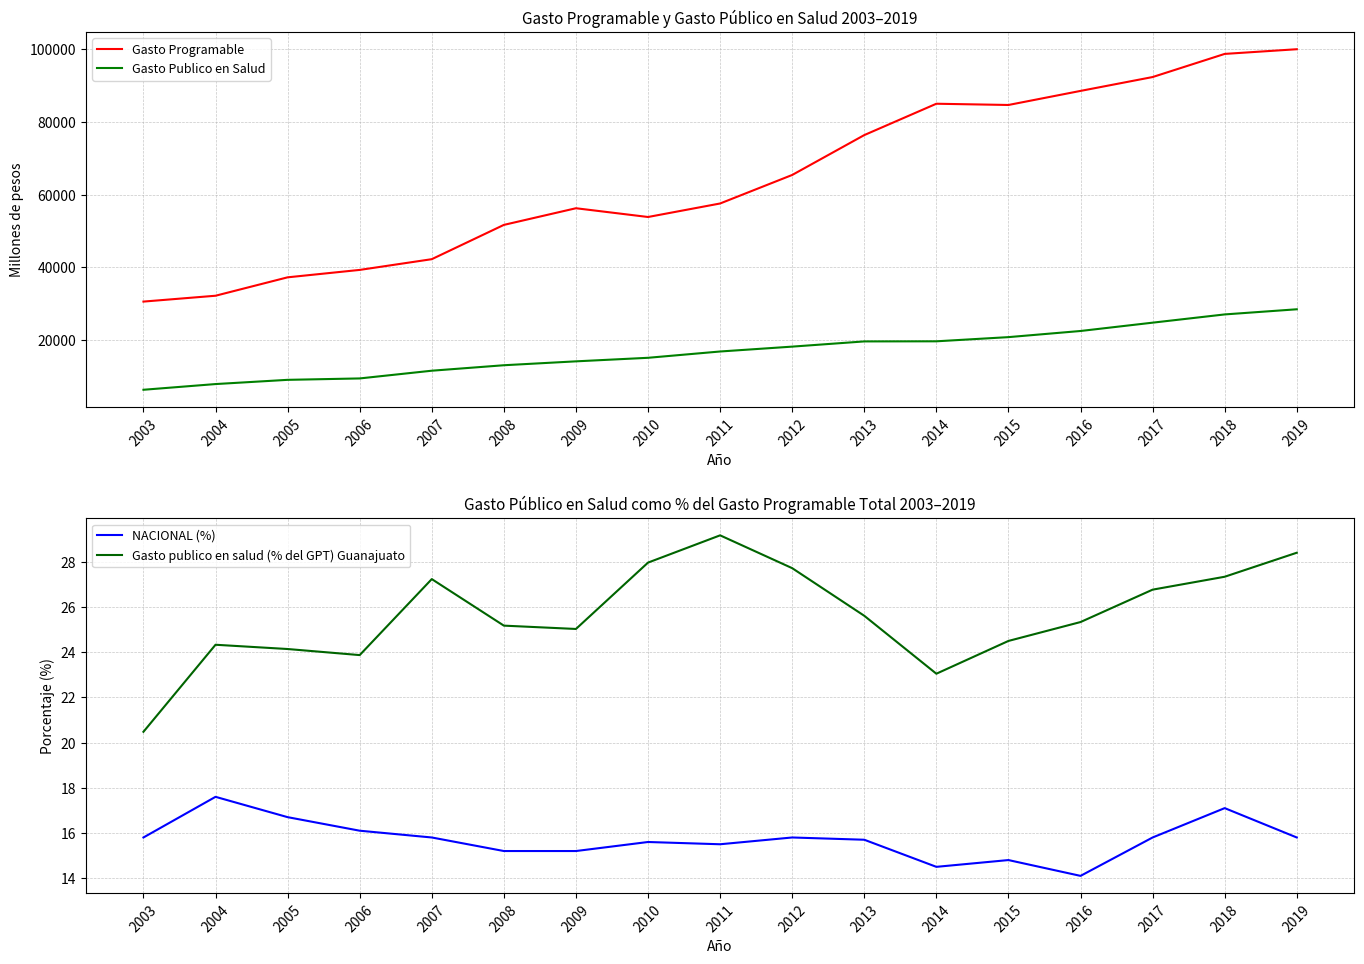

True or false: Gasto Programable and Gasto publico en salud (% del GPT) Guanajuato cross at least once.

False